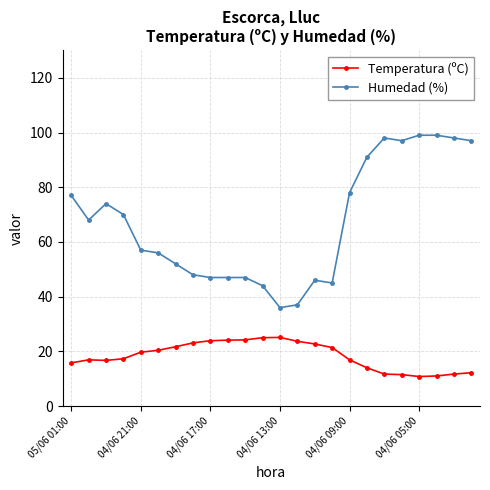

List the series in order of their overall mean, highest first.

Humedad (%), Temperatura (ºC)